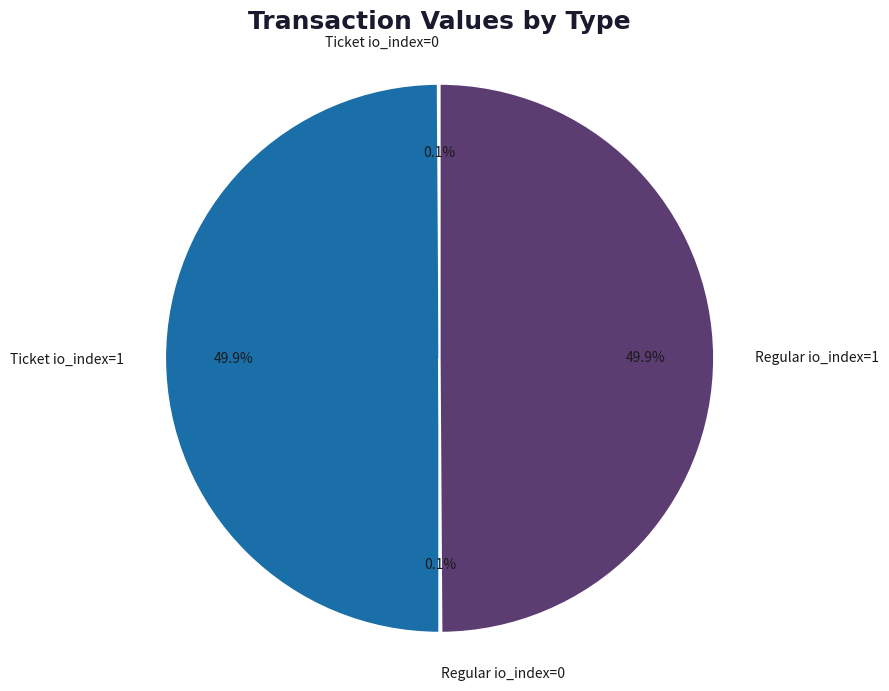

Is it true that Regular io_index=1 is 61% of the pie?

False